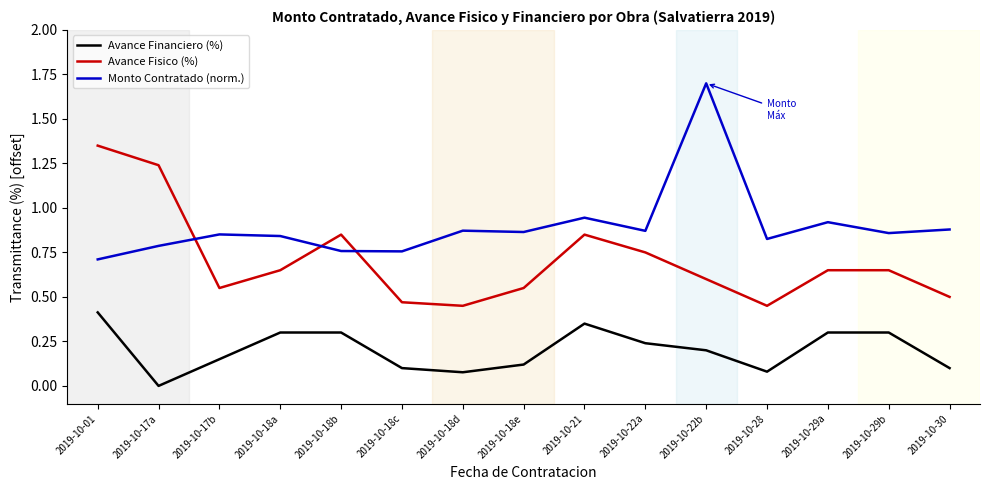

Count the number of data series in this chart.

3